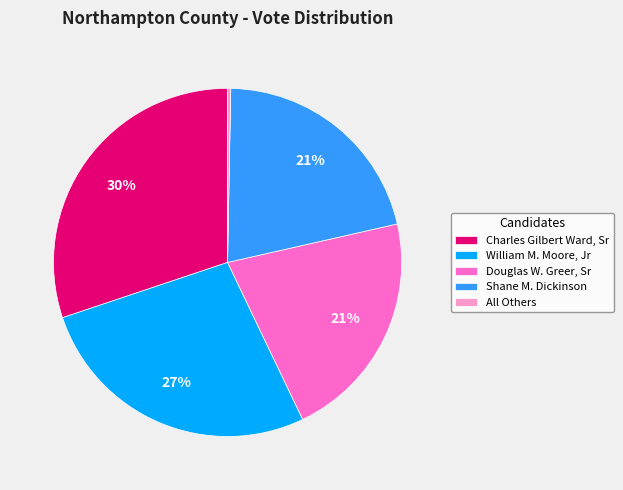

To the nearest percent, what is the difference between the Charles Gilbert Ward, Sr and All Others slice percentages?

30%